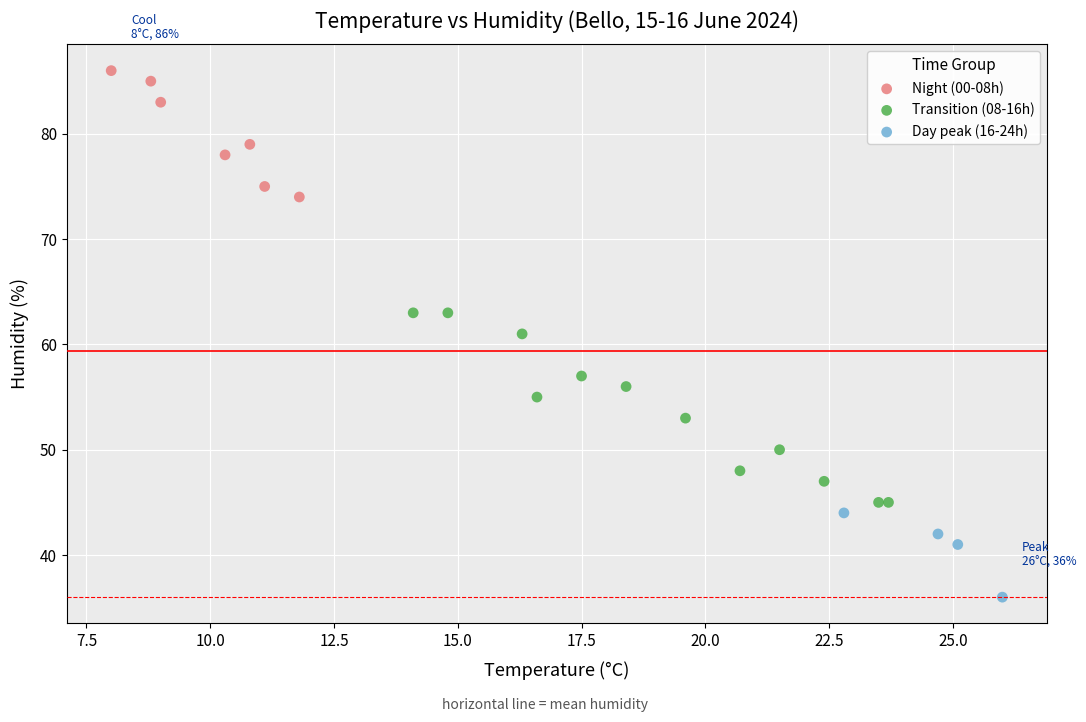

Which series reaches the minimum Y coordinate?

Day peak (16-24h)